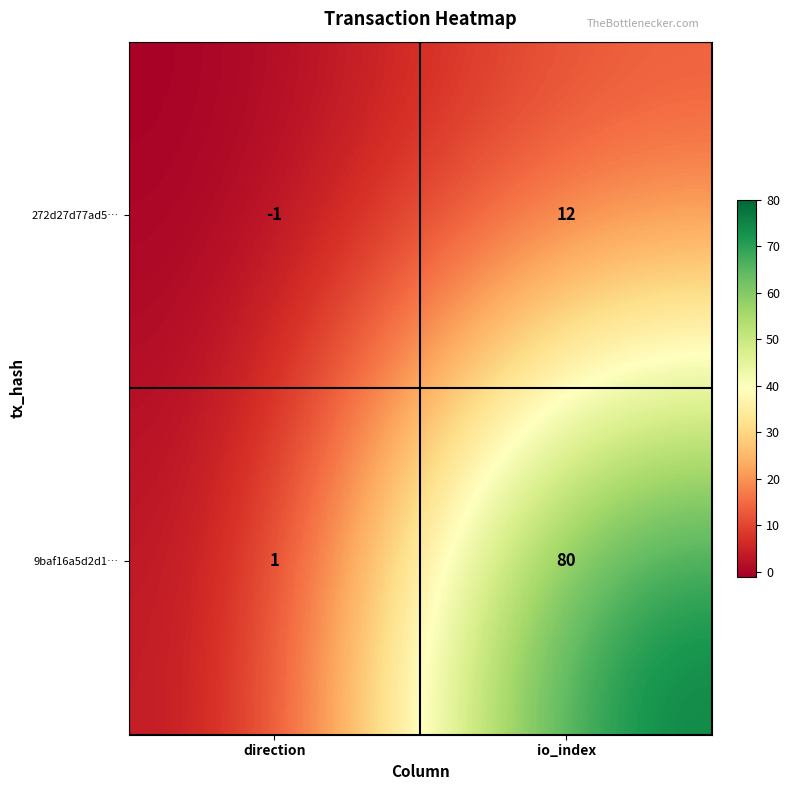

The value of 9baf16a5d2d1… at io_index is 30. True or false?

False